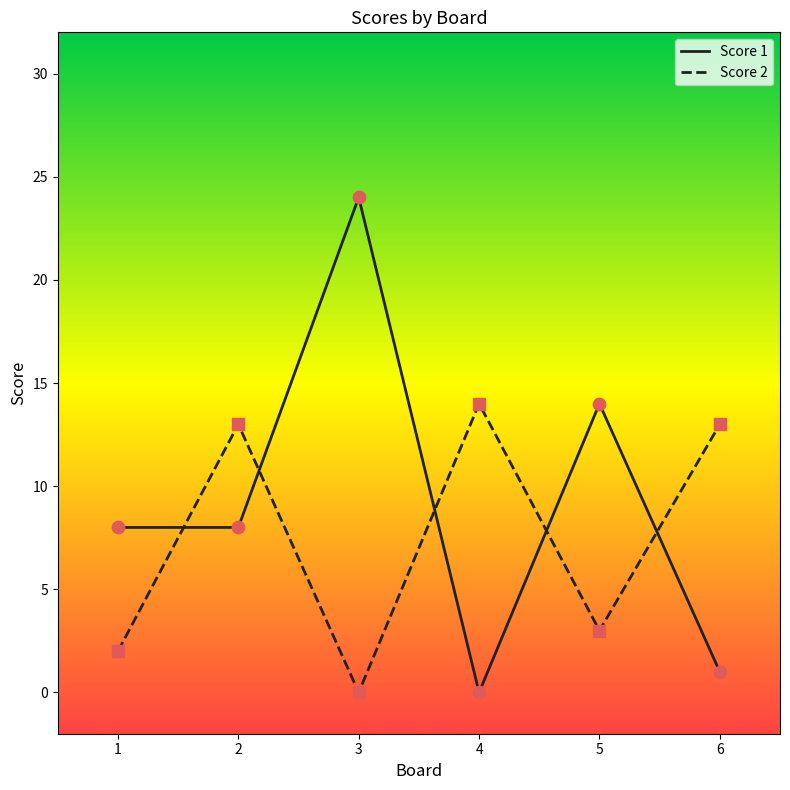

At how many categories does at least one series exceed 19?

1